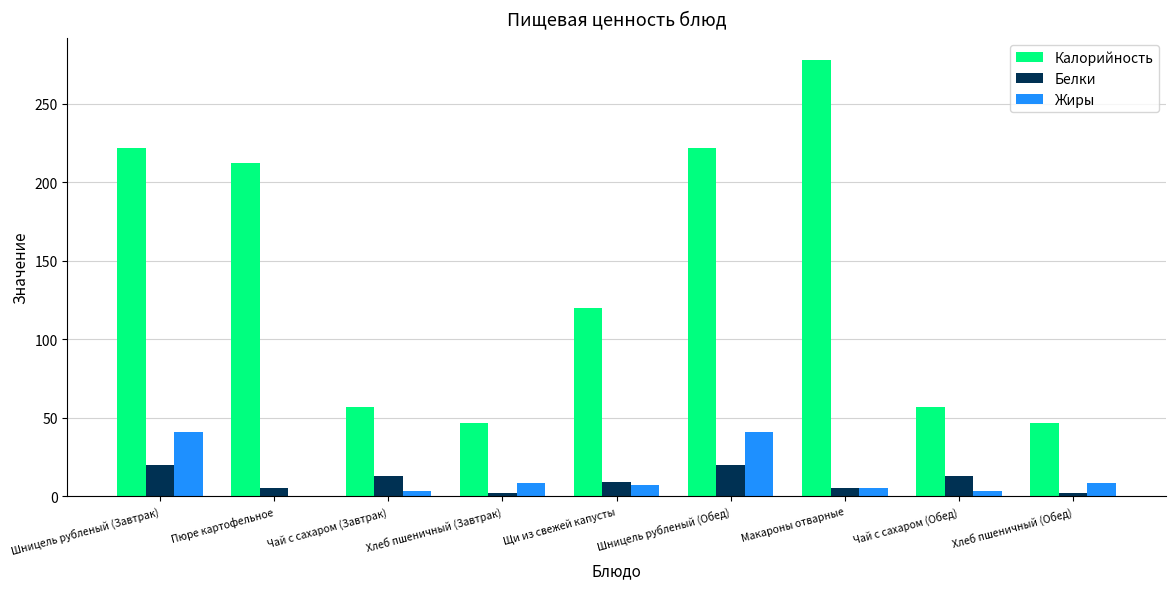

At which category does the chart reach its peak across all series?

Макароны отварные